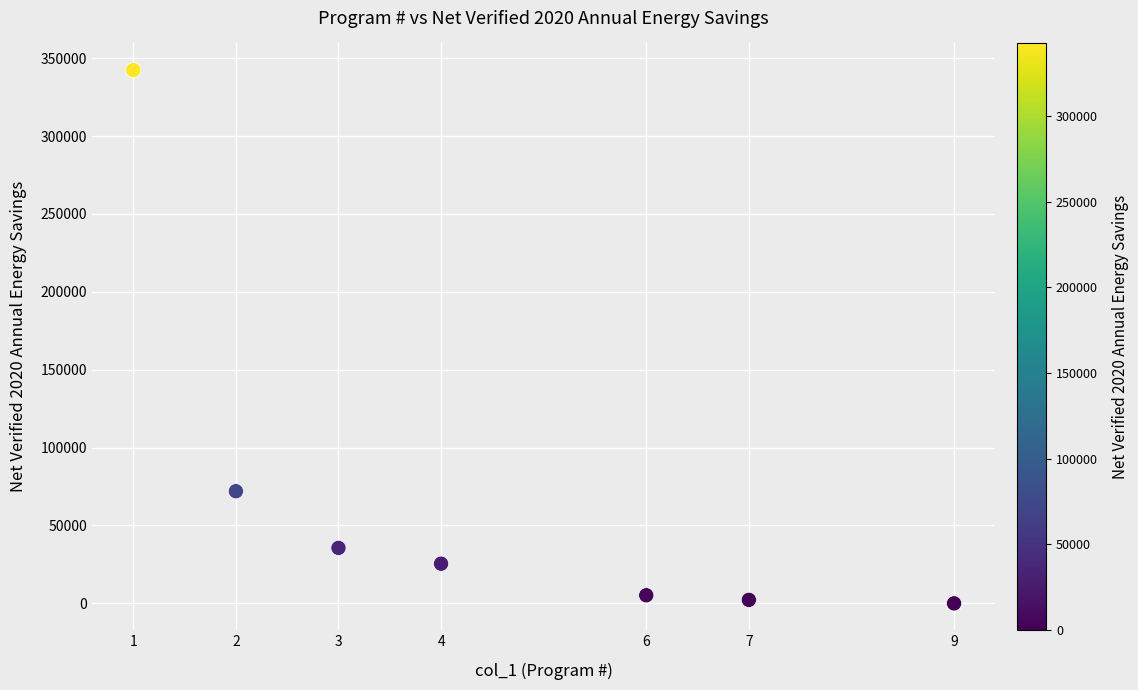

What Y value in the scatter plot is closest to 171169?

71996